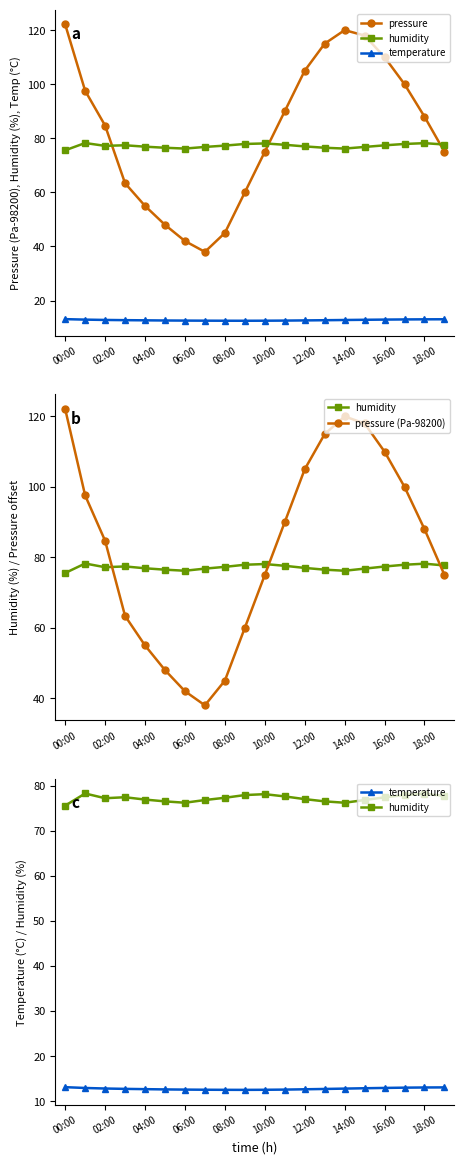

How many values in the pressure series exceed 88?

9